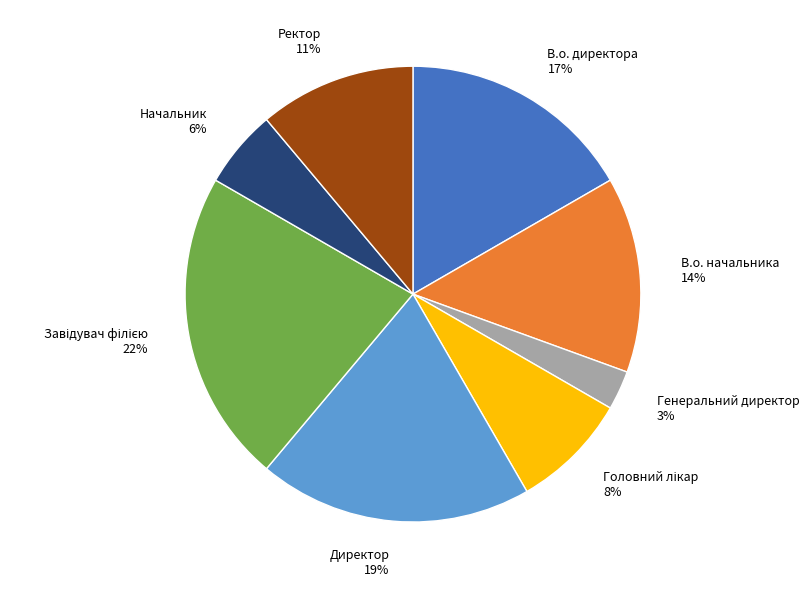

Which category has the smallest portion of the pie?

Генеральний директор